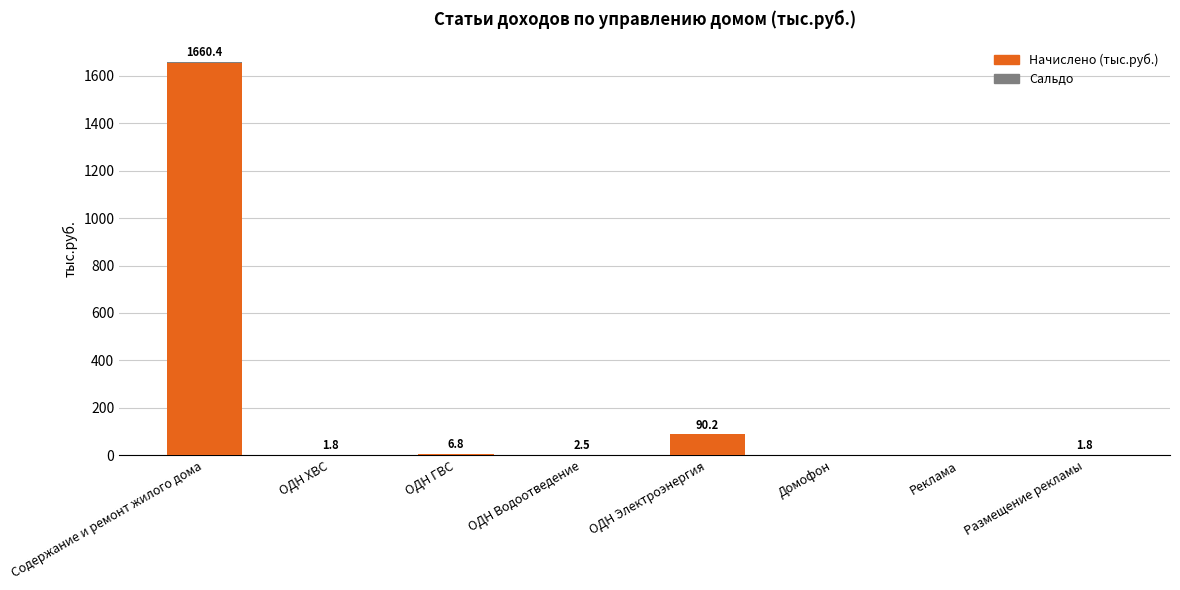

True or false: Начислено (тыс.руб.) has a value of -726.6 at Домофон.

False